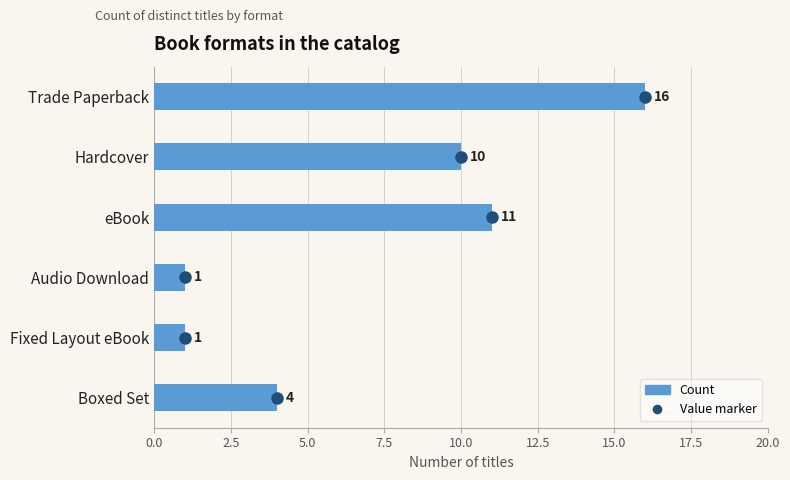

What is the difference between the maximum and minimum values?

15